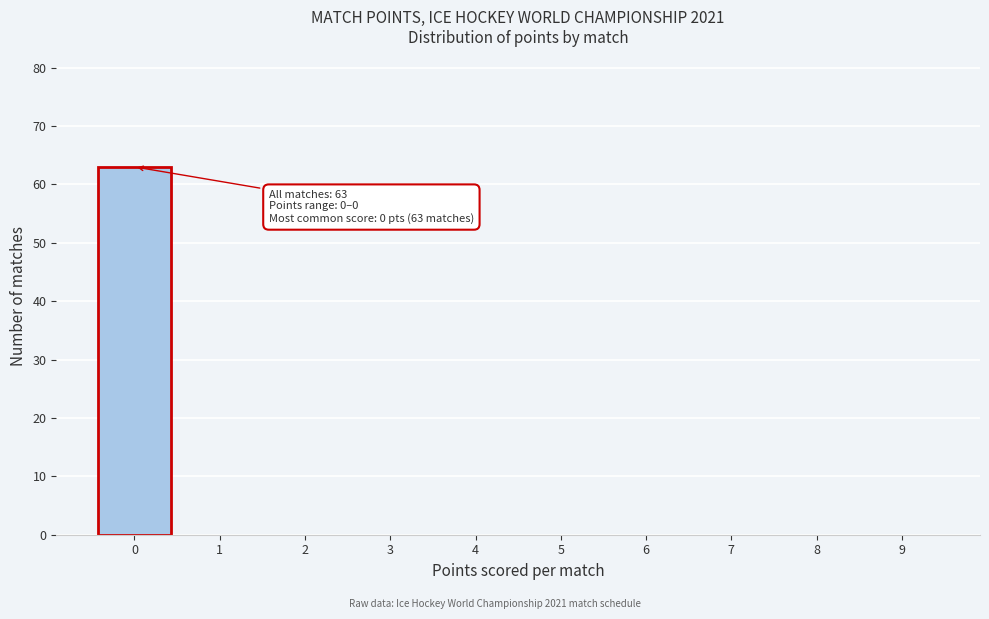

Reading left to right, extract all data points from this chart.

0=63	1=0	2=0	3=0	4=0	5=0	6=0	7=0	8=0	9=0